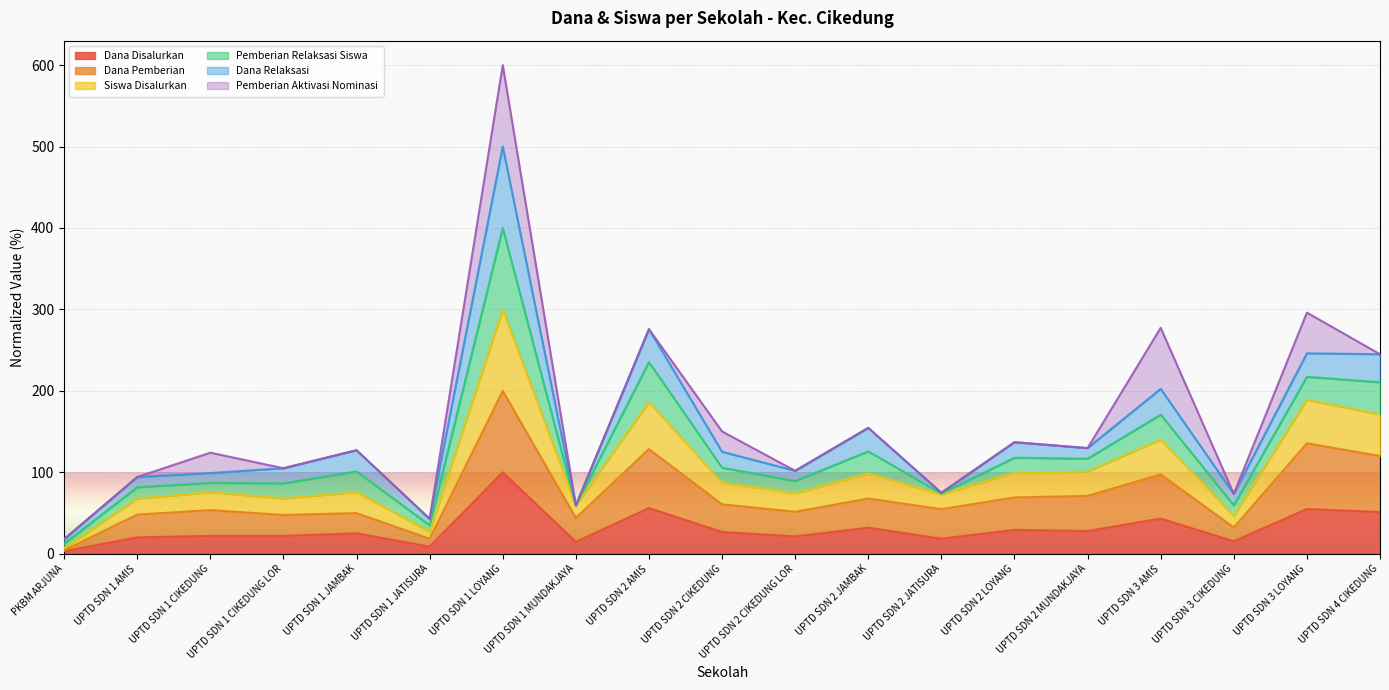

At which category is the sum across all series the highest?

UPTD SDN 1 LOYANG